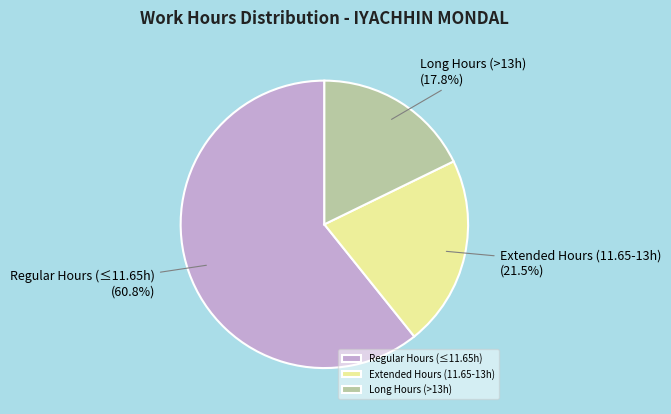

Is there a majority slice in this chart?

Yes